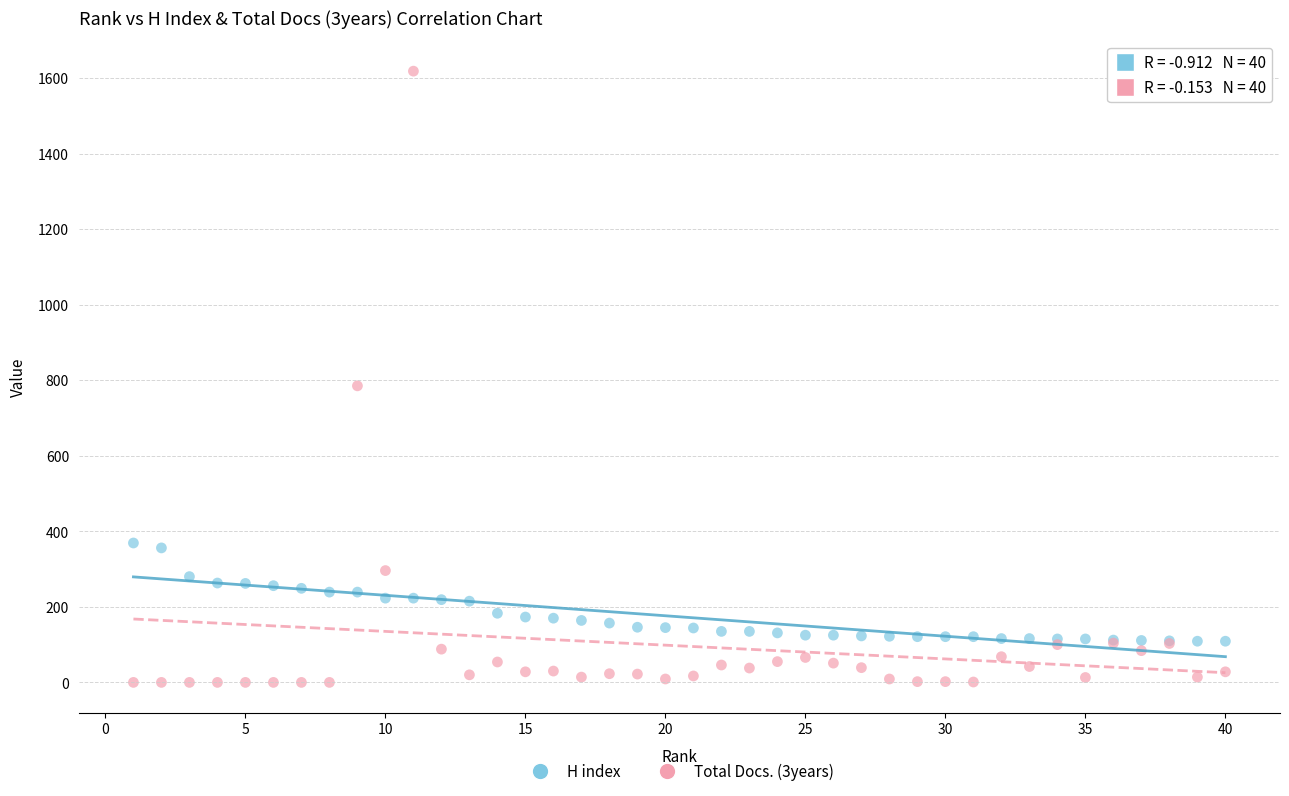

Across all series, what Y value is closest to 809?

785